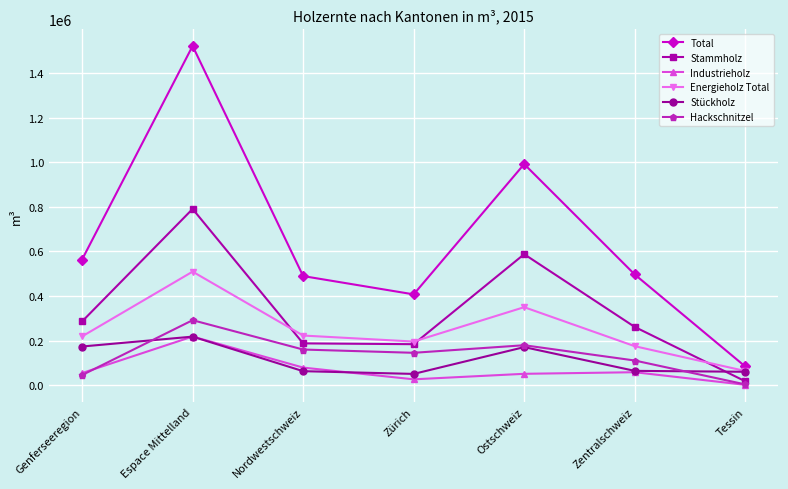

What is the sum of all Energieholz Total values?

1733889